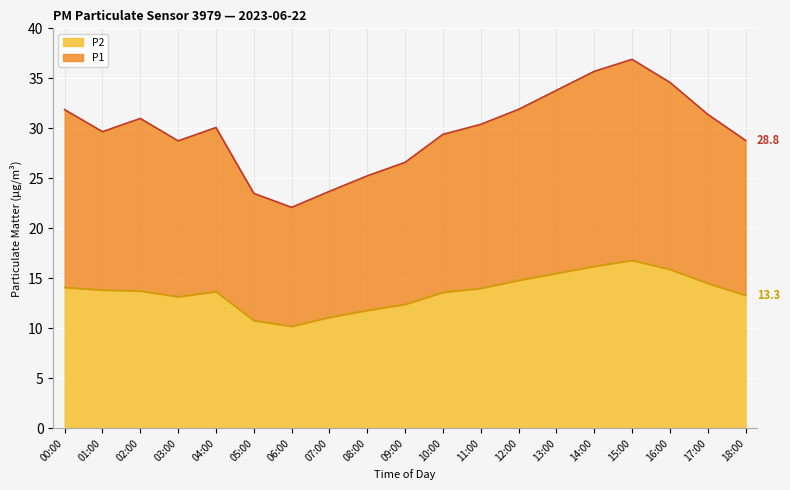

What is the minimum value shown in the chart?

10.2